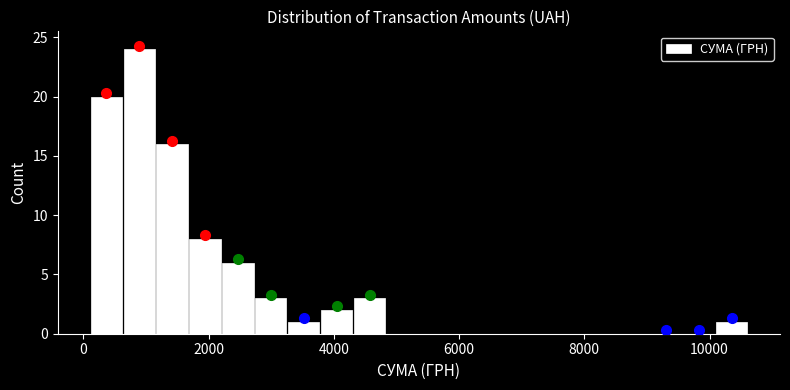

Read against the x-axis, roughly where is the centre of the tallest bar?

800